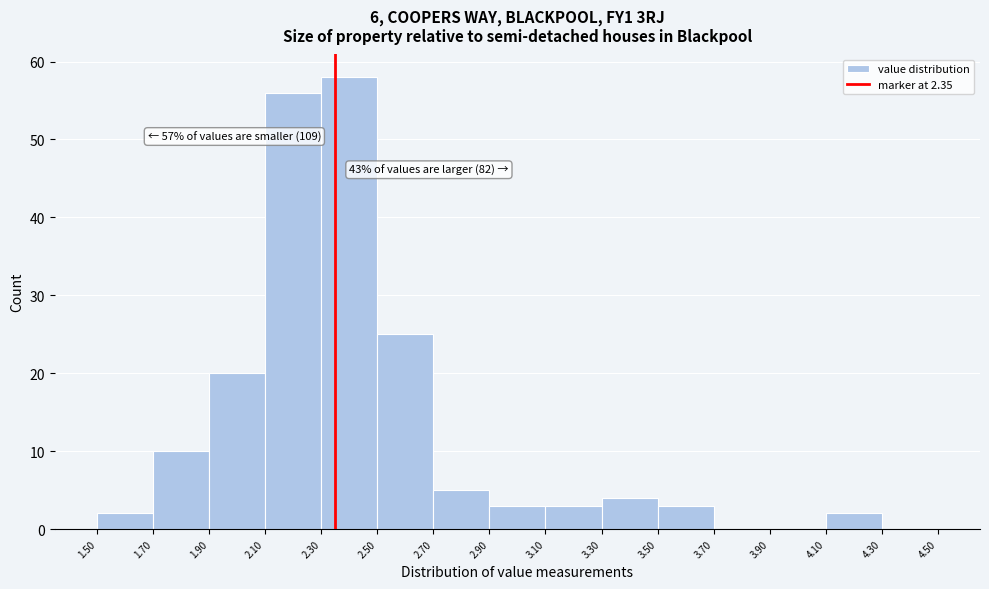

Over which range of the x-axis is the bar tallest?

2.30 to 2.50